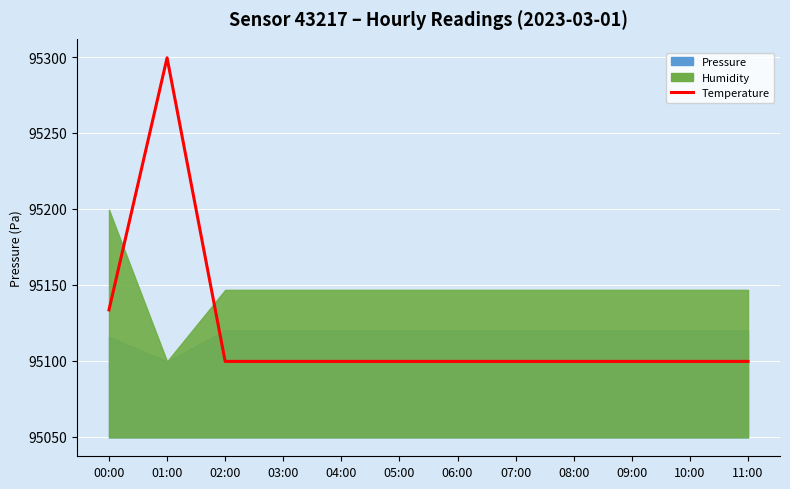

Reading right to left, list all the values displayed in this chart.

95099.5	95099.5	95099.5	95099.5	95099.5	95099.5	95099.5	95099.5	95099.5	95099.5	95299.5	95133.5